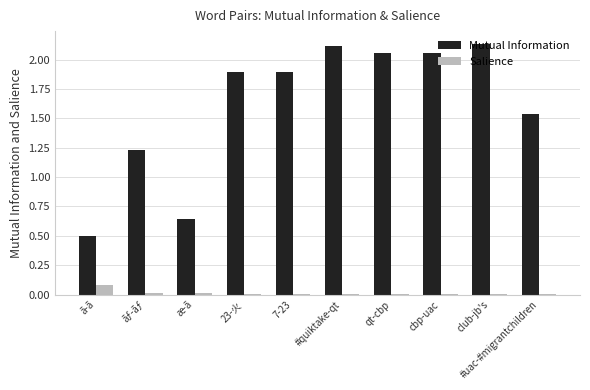

What value does the Mutual Information series have at ã-ã?

0.5